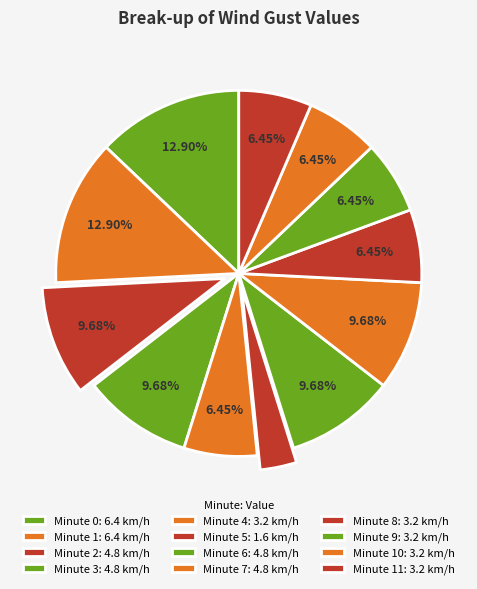

Rank the categories by value from lowest to highest.

5, 4, 8, 9, 10, 11, 2, 3, 6, 7, 0, 1